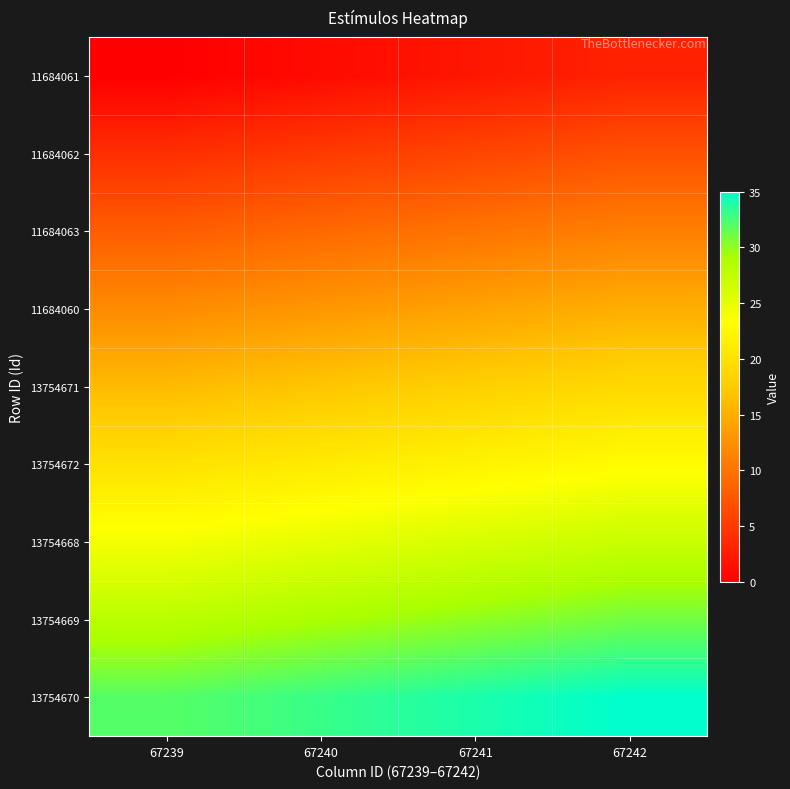

What is the spread (max minus min) of values at 67241?

32